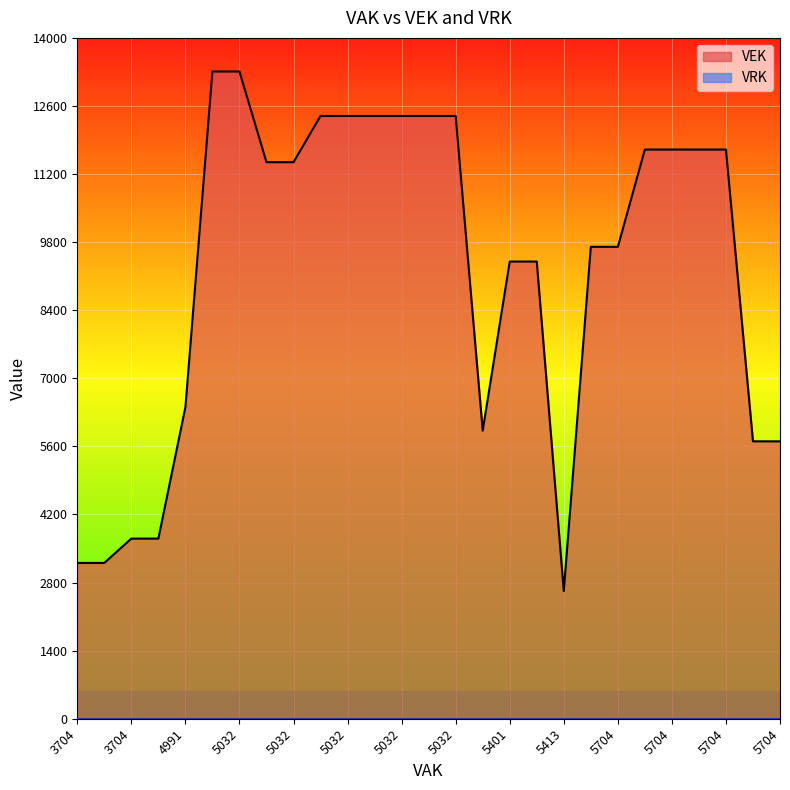

Is it true that VEK equals 11704 at 5704?

True